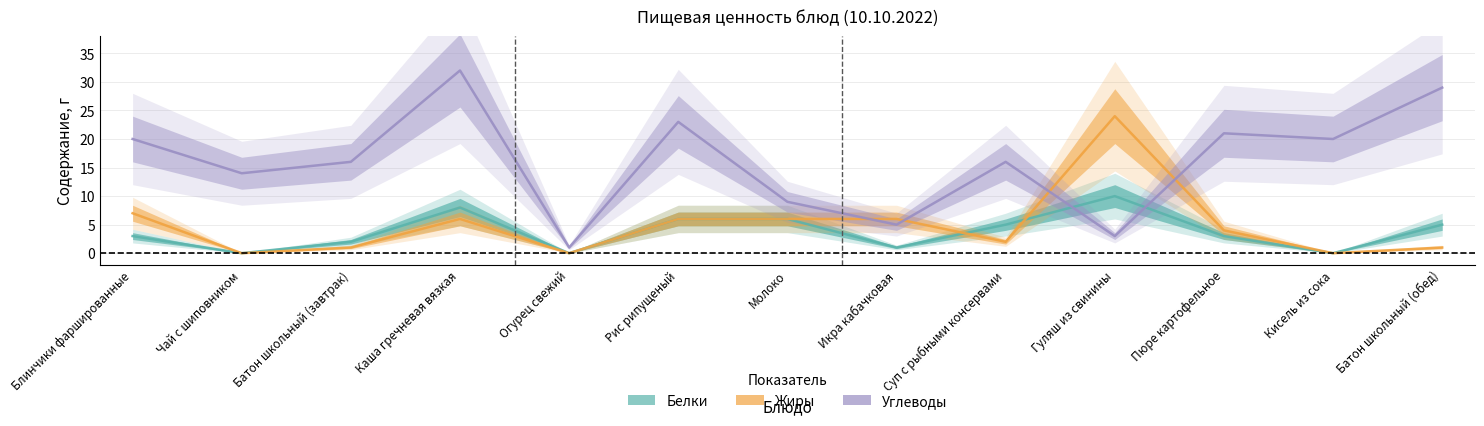

What is the value of the Жиры point at the 9th from the left?

2